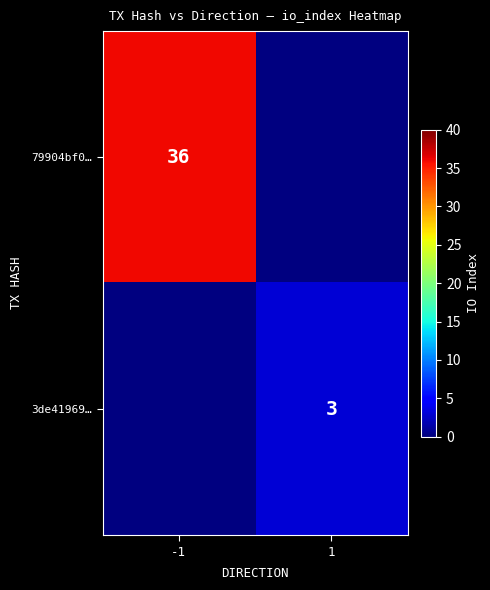

The 3de41969… series shows 1 at 1. True or false?

False